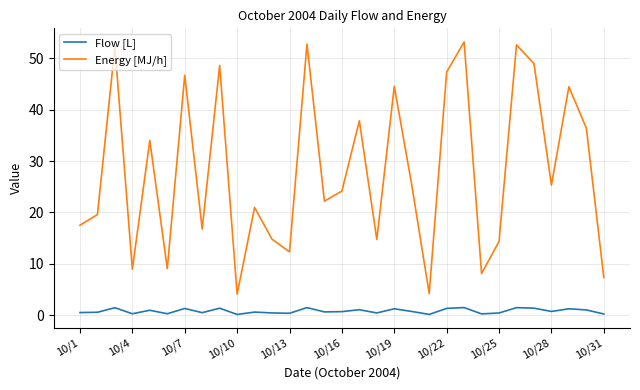

In Energy [MJ/h], how many points are higher than both neighbors (excluding endpoints)?

11